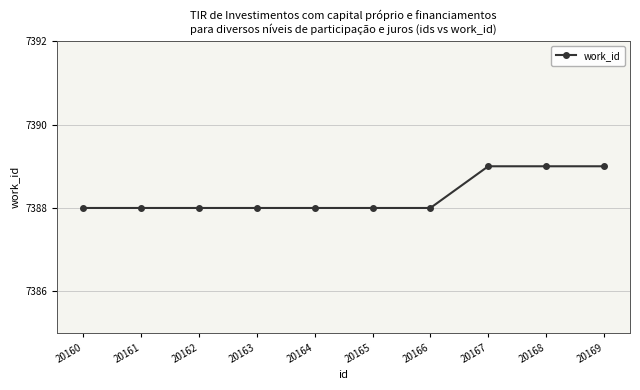

What is the average value?

7388